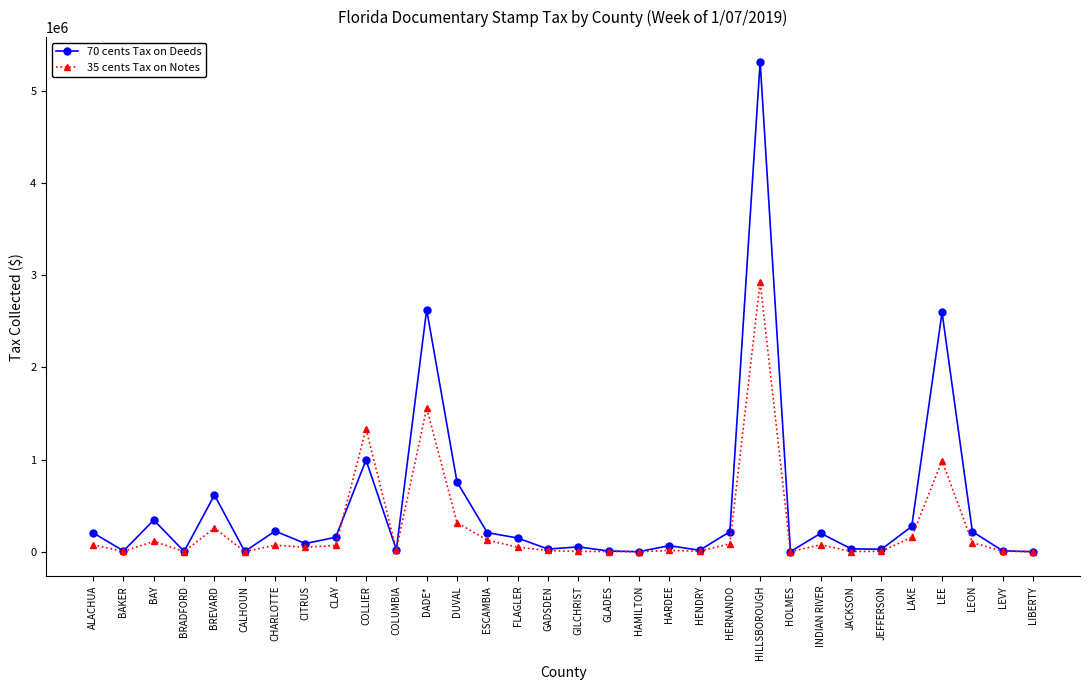

True or false: 70 cents Tax on Deeds has more than 2 interior local peaks.

True